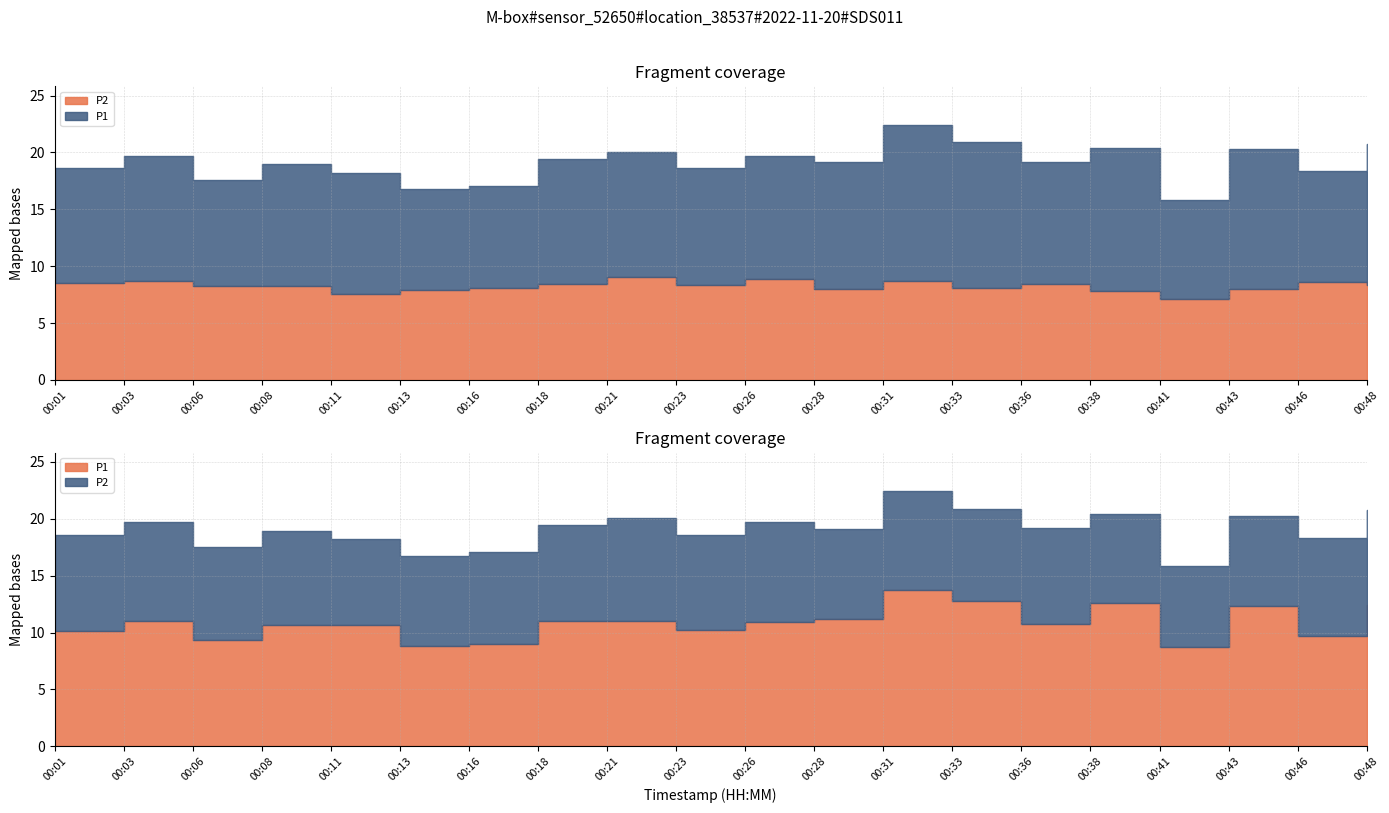

Does the chart display data point markers on the line(s)?

No